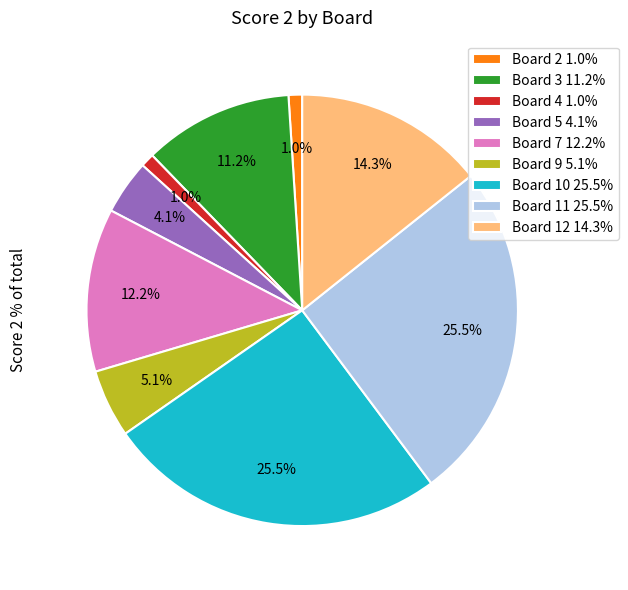

How much of the chart is everything except Board 7 12.2%?

87.8%